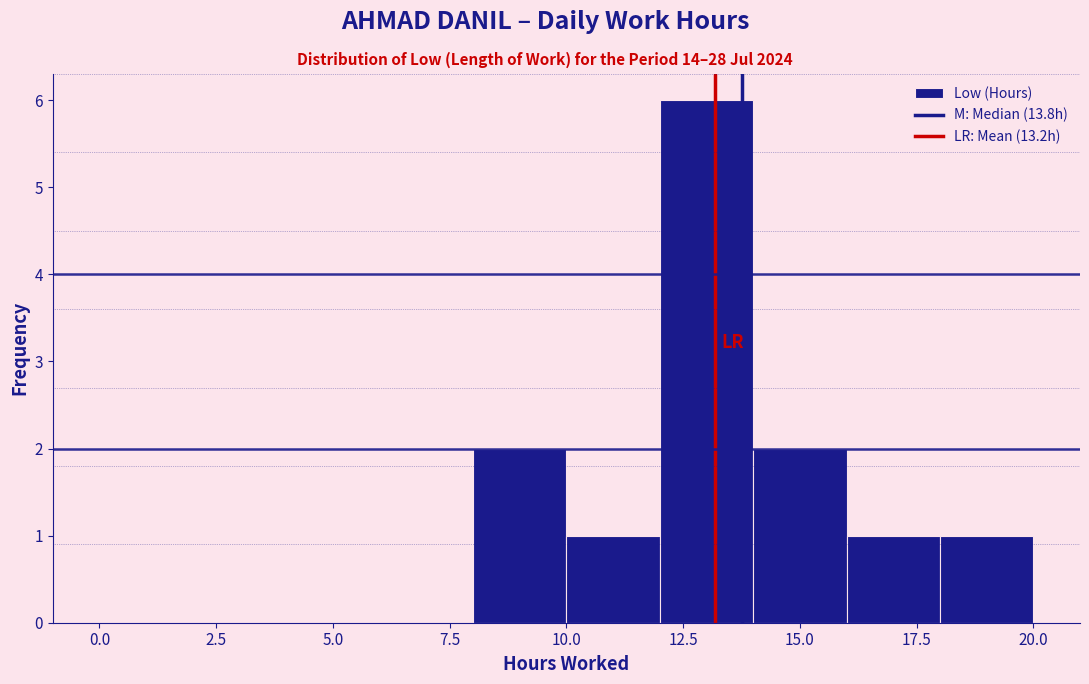

Which range on the x-axis has the tallest bar?

12 to 14